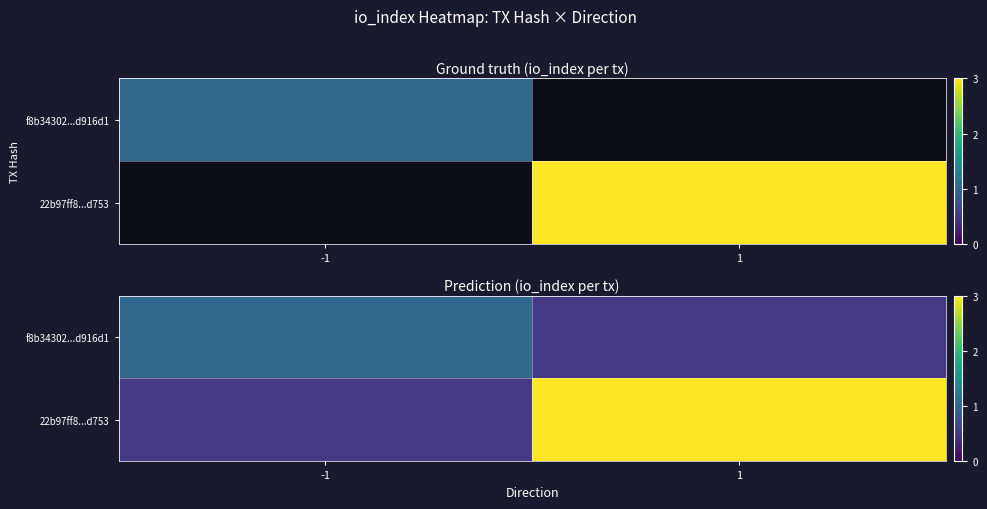

Which category has the highest value in the 22b97ff8...d753 series?

1